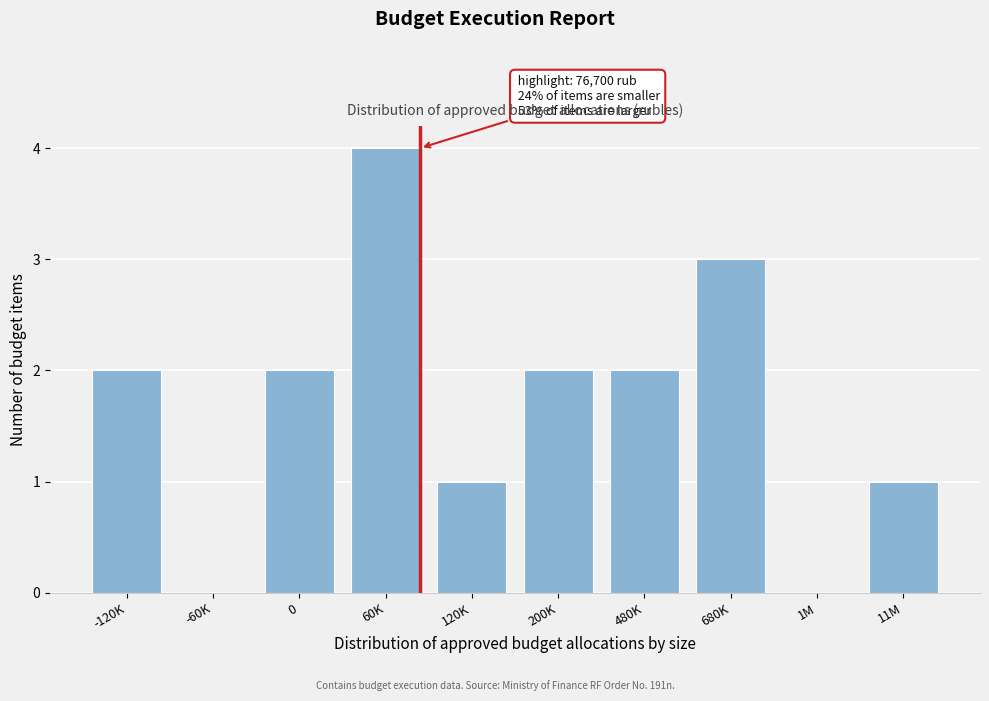

Reading left to right, list all the values displayed in this chart.

-120K=2	-60K=0	0=2	60K=4	120K=1	200K=2	480K=2	680K=3	1M=0	11M=1